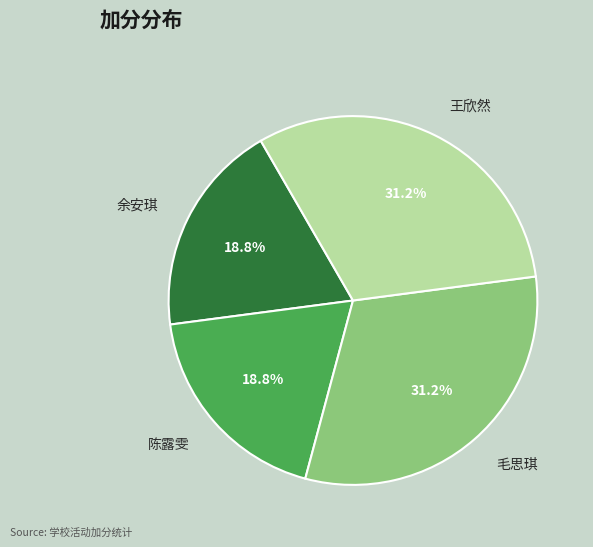

Which has a higher value, 陈露雯 or 王欣然?

王欣然